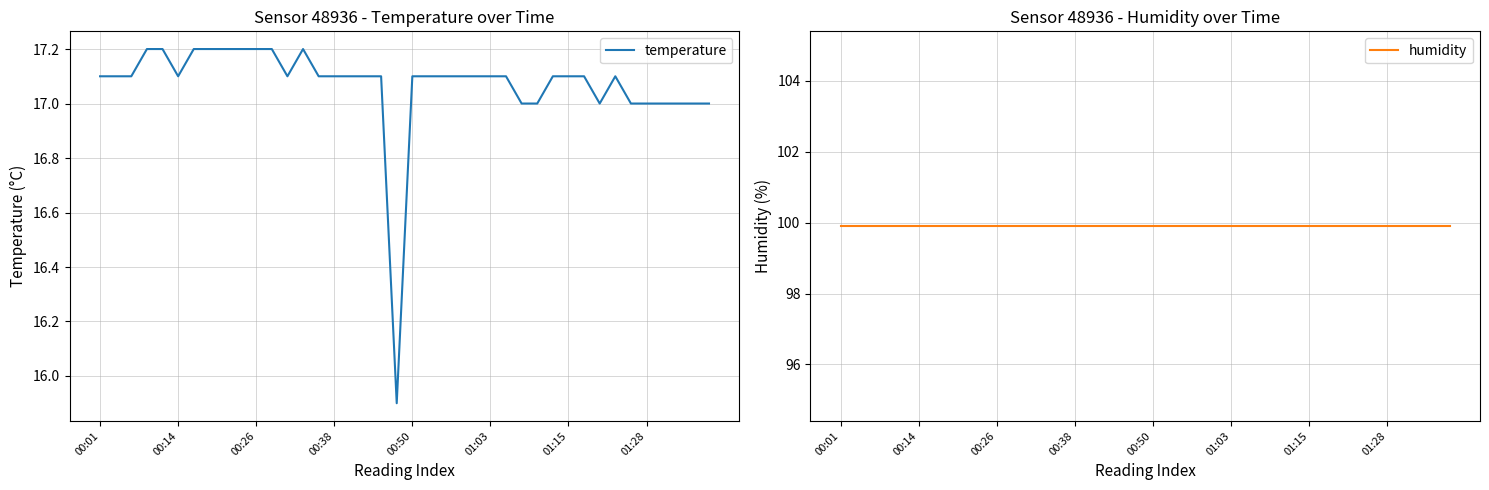

The value of humidity at 31 is 99.9. True or false?

True